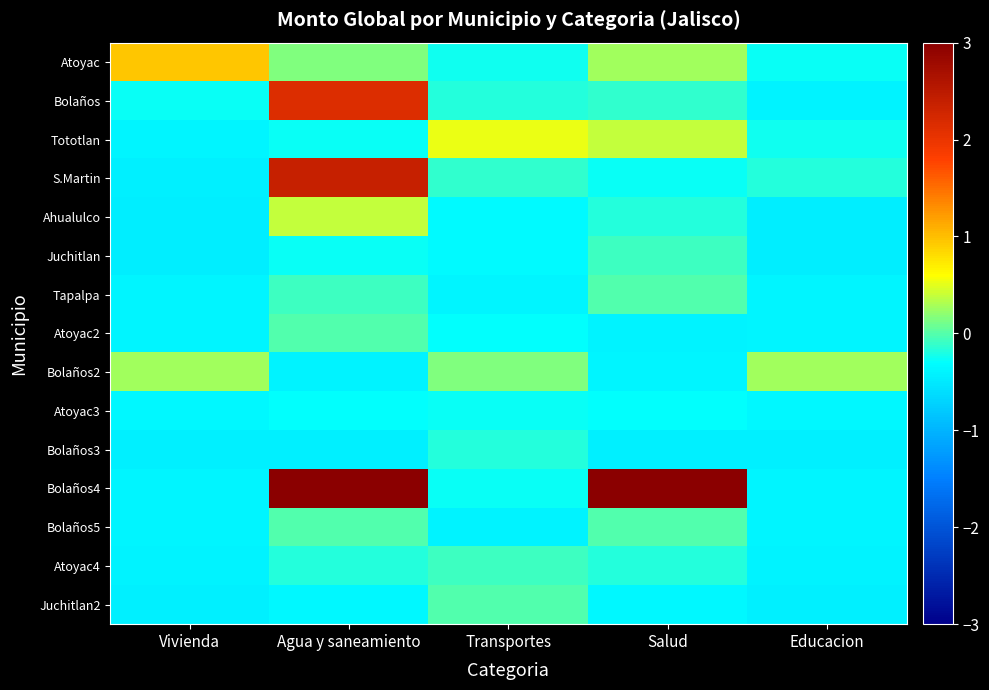

At Agua y saneamiento, list the series in order from largest to smallest.

Bolaños4, S.Martin, Bolaños, Ahualulco, Atoyac, Bolaños5, Atoyac2, Tapalpa, Atoyac4, Tototlan, Juchitlan, Atoyac3, Juchitlan2, Bolaños2, Bolaños3